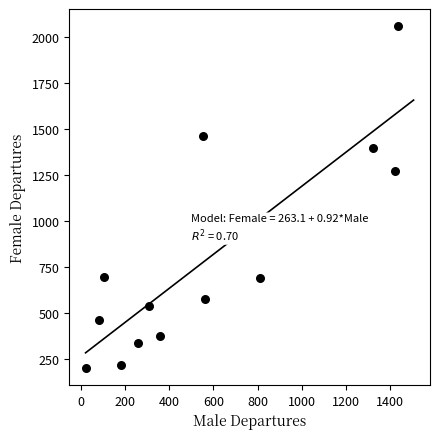

What is the range of Y values (max minus min)?

1857